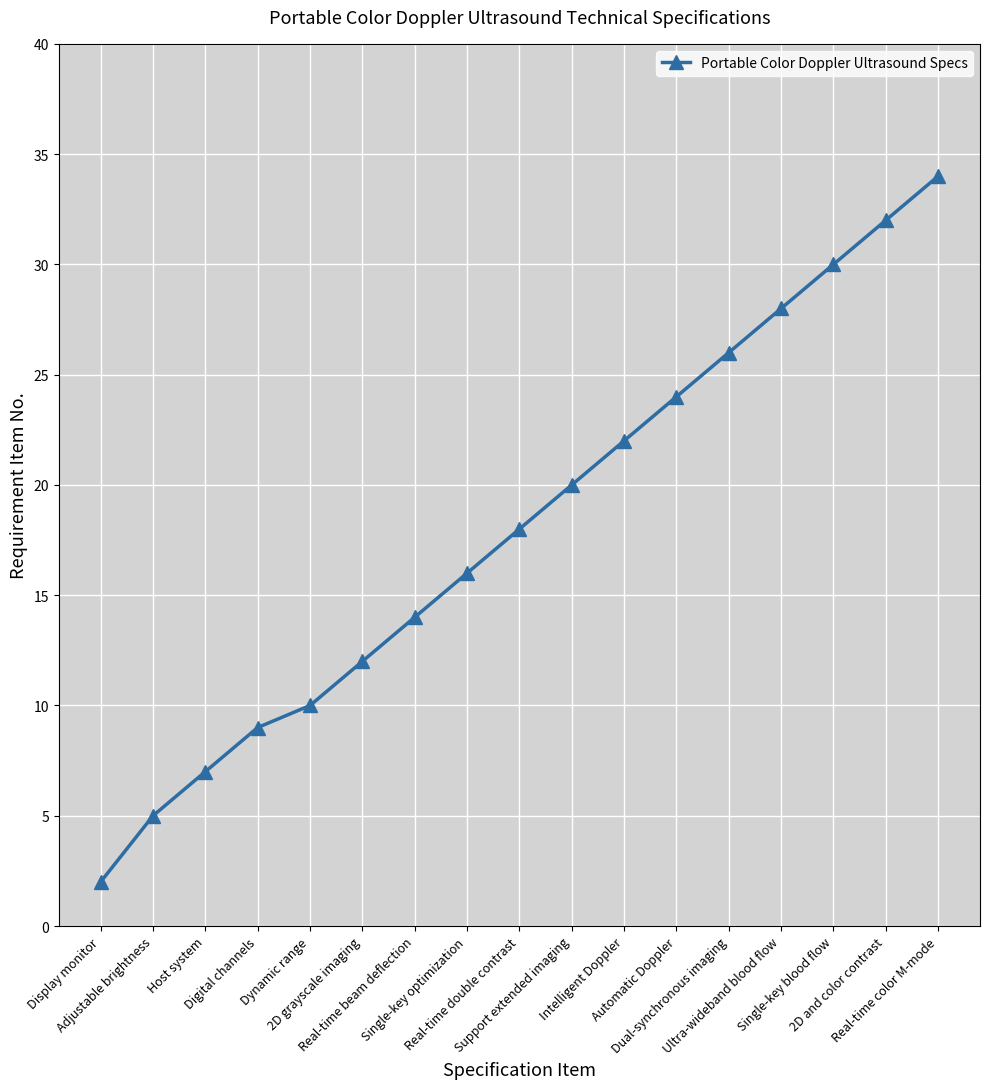

How many data points are less than 18?

8